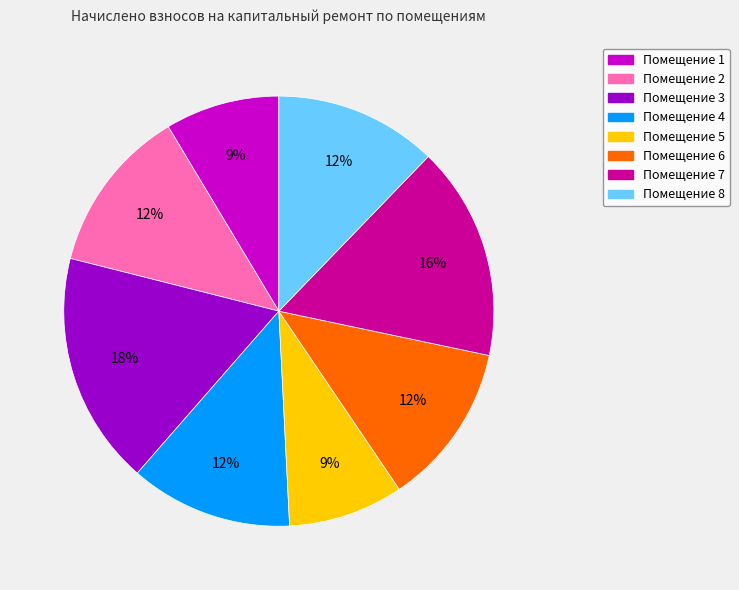

To the nearest percent, what is the difference between the largest and smallest slice percentages?

9%